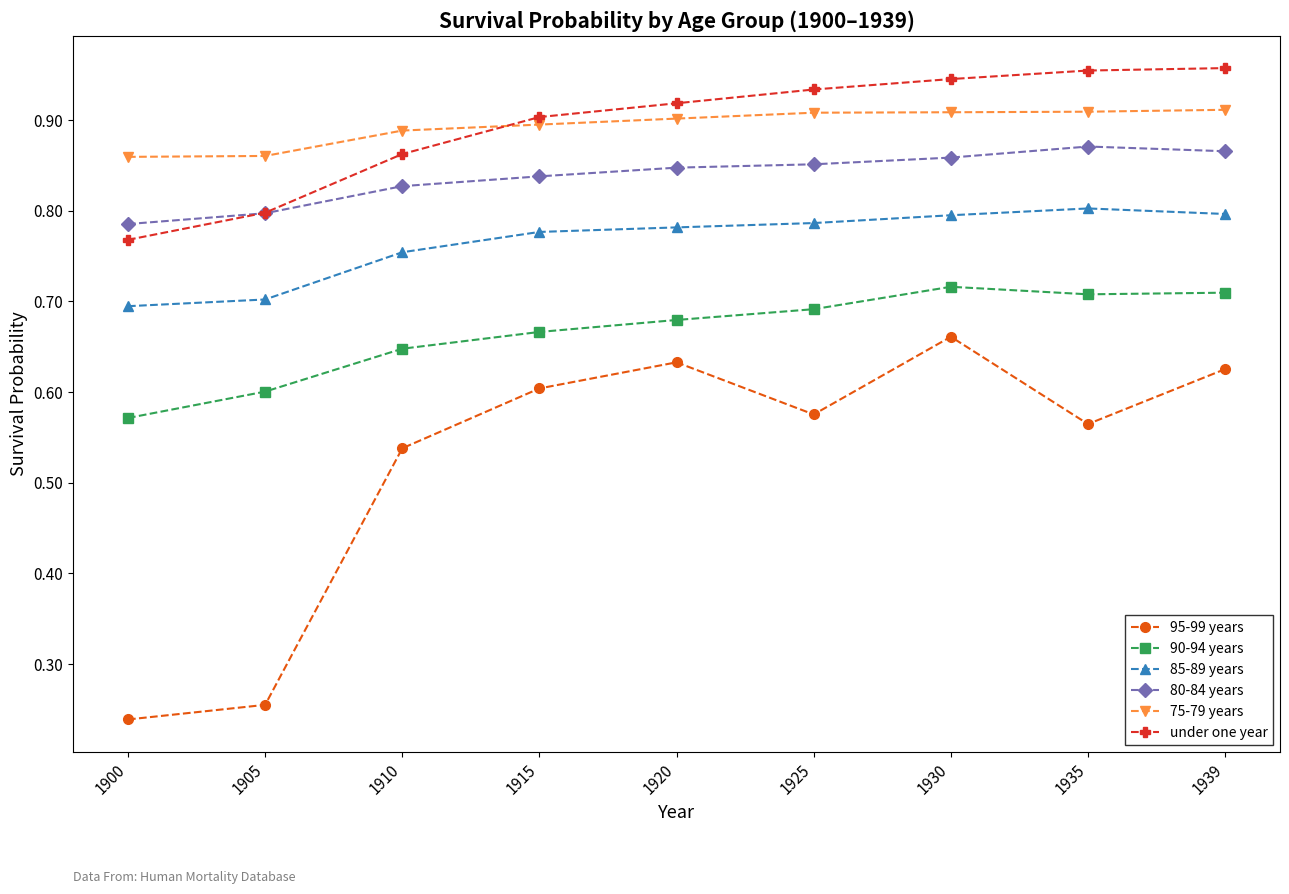

List the series in order of their peak value, lowest first.

95-99 years, 90-94 years, 85-89 years, 80-84 years, 75-79 years, under one year